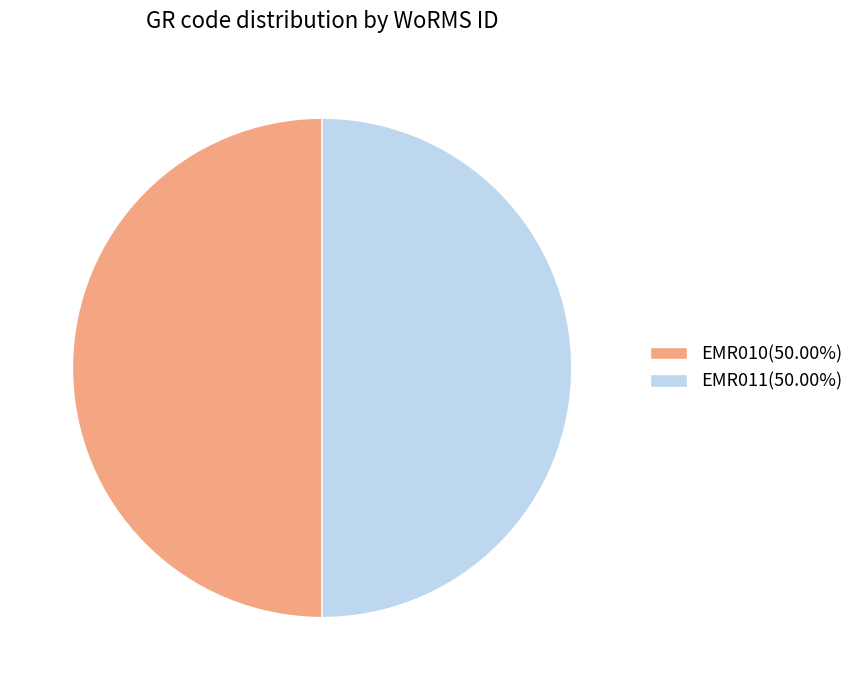

Combined, do EMR011 and EMR010 account for over 50%?

Yes